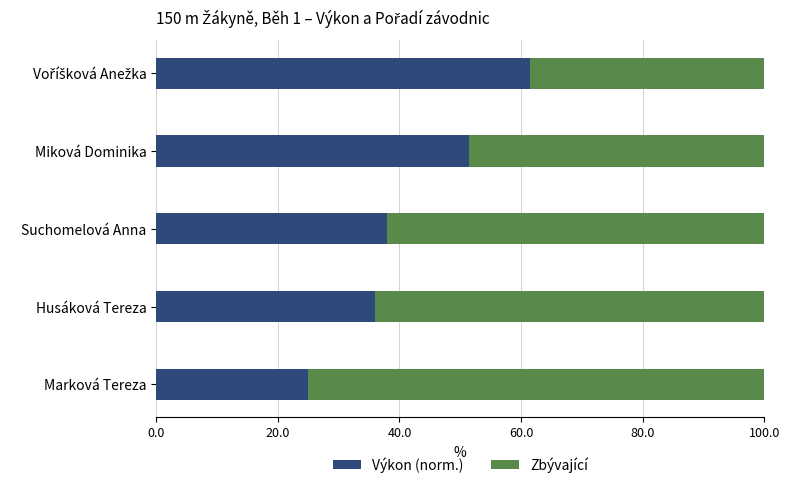

At which label does Výkon (norm.) reach its minimum?

Marková Tereza